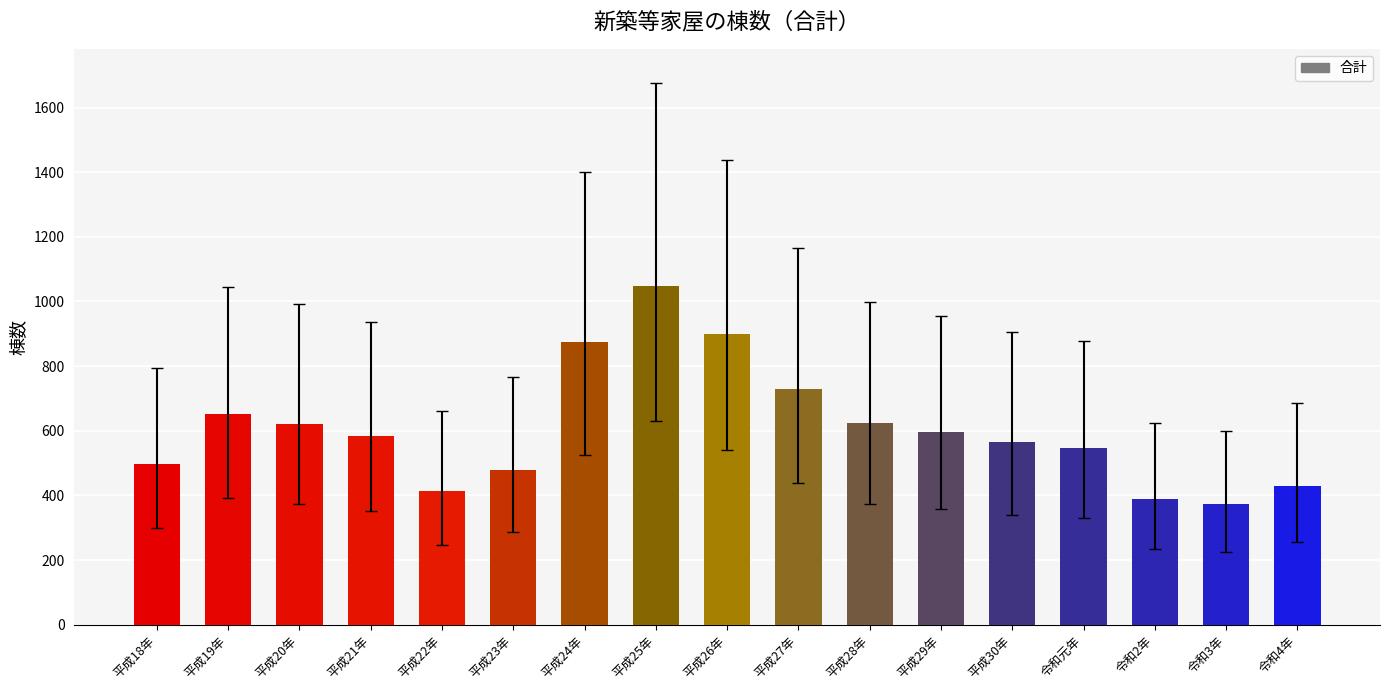

How many series are shown in this chart?

1